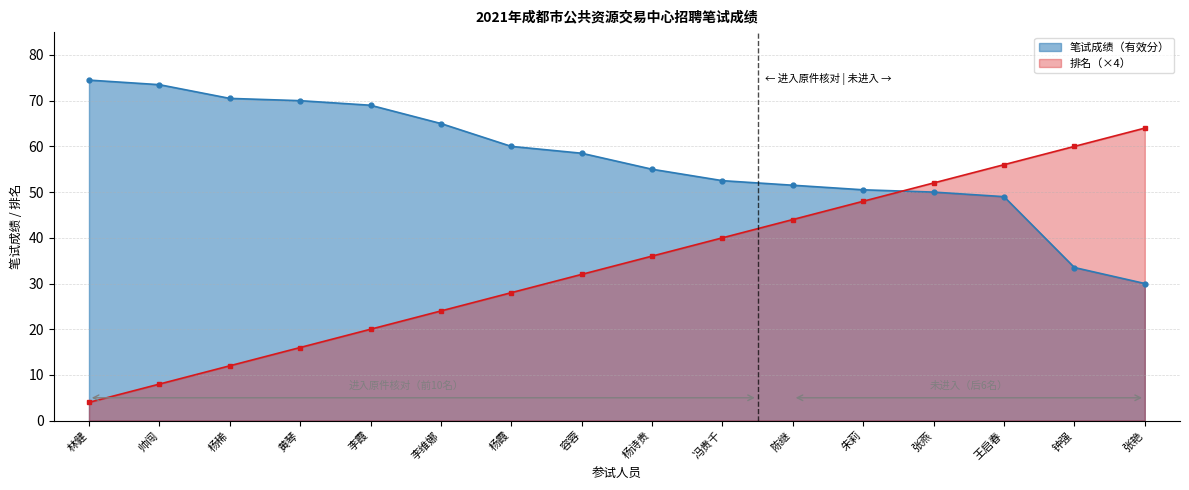

True or false: 排名 has a value of 83.1 at 钟强.

False